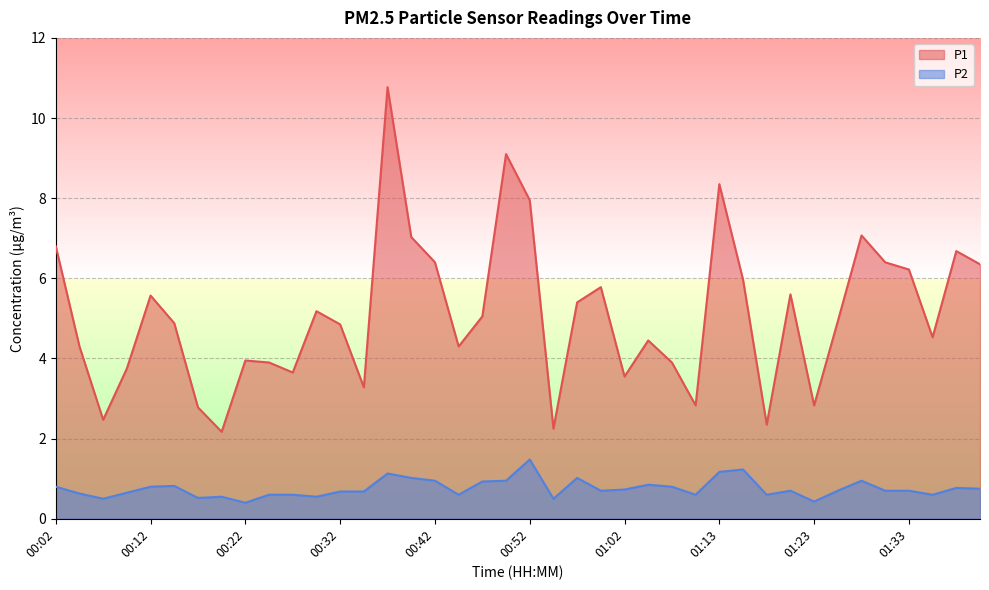

What is the smallest value displayed?

0.4